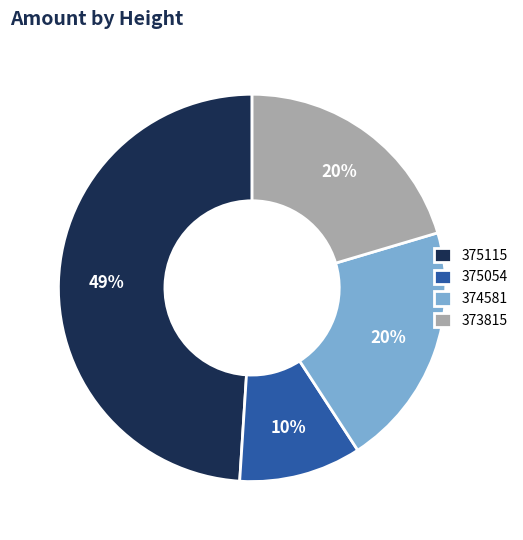

How many segments does this pie chart have?

4